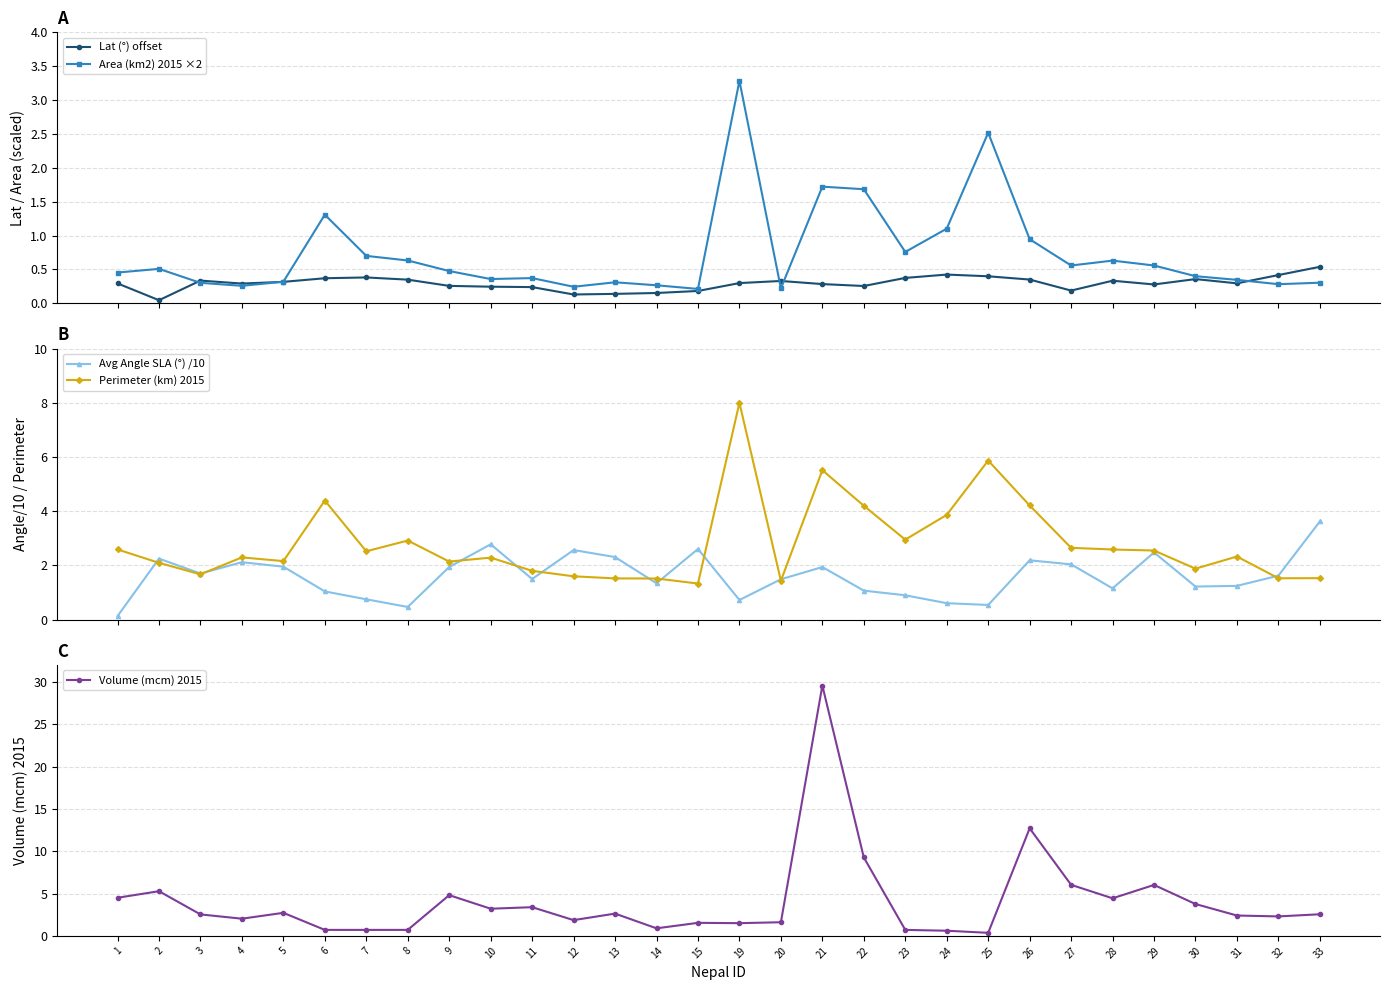

At which category does the chart reach its peak across all series?

21